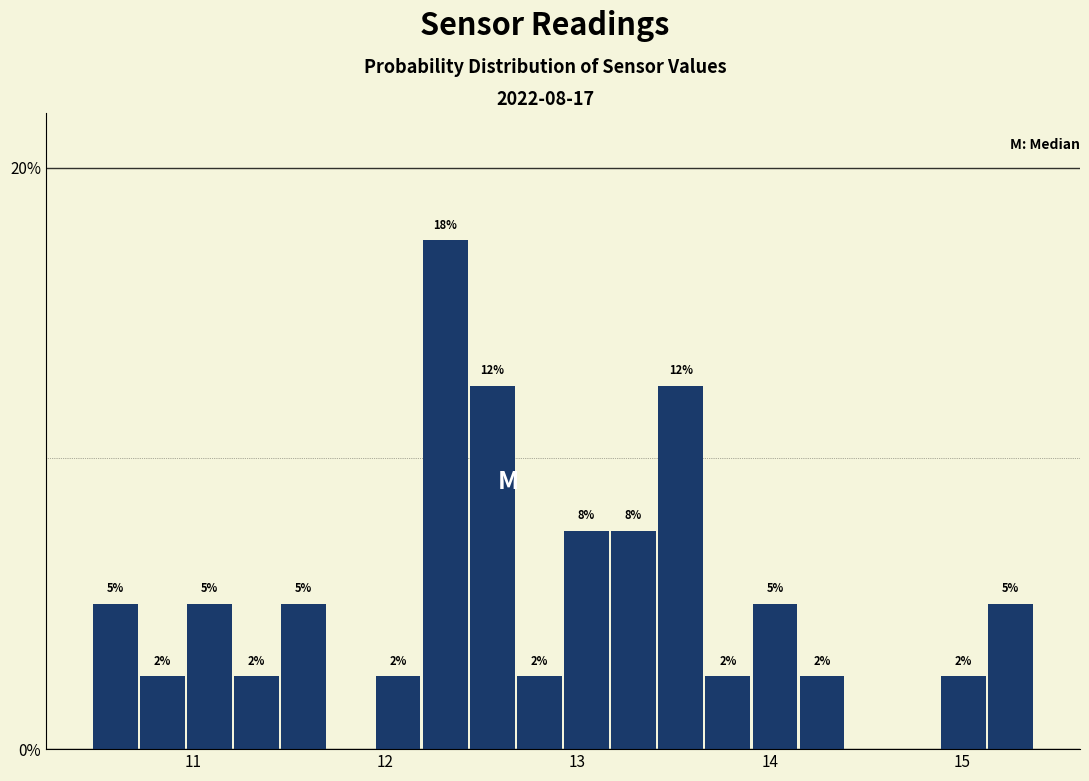

Read against the x-axis, roughly where is the centre of the tallest bar?

12.3